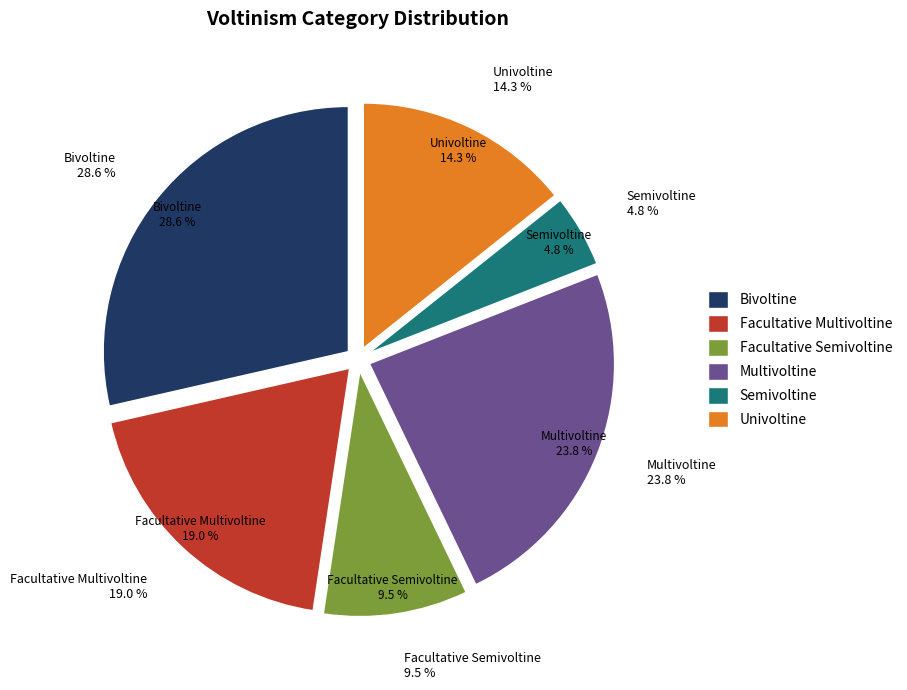

Does Univoltine represent more than half of the total?

No